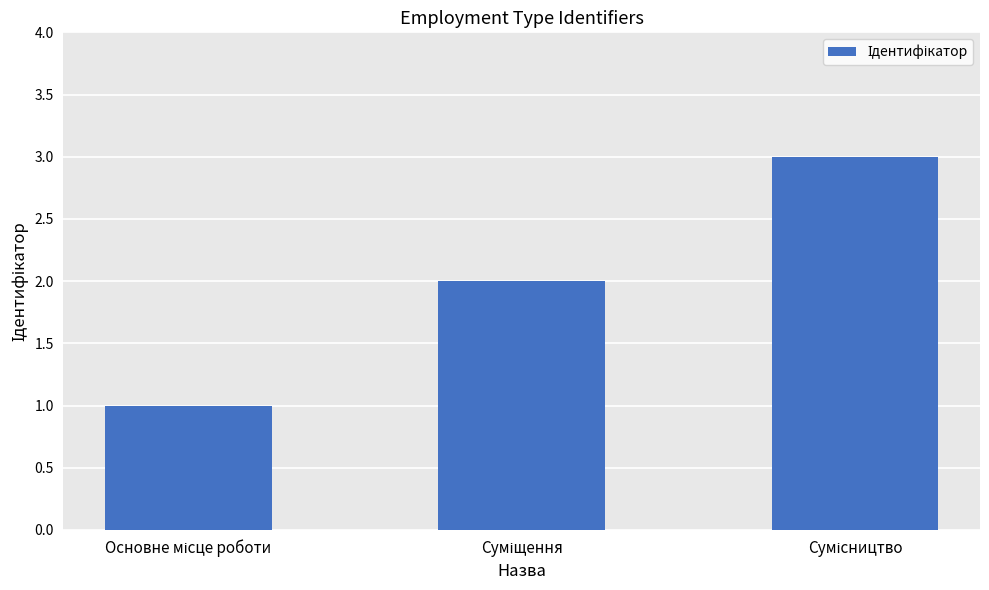

What is the sum of all values?

6